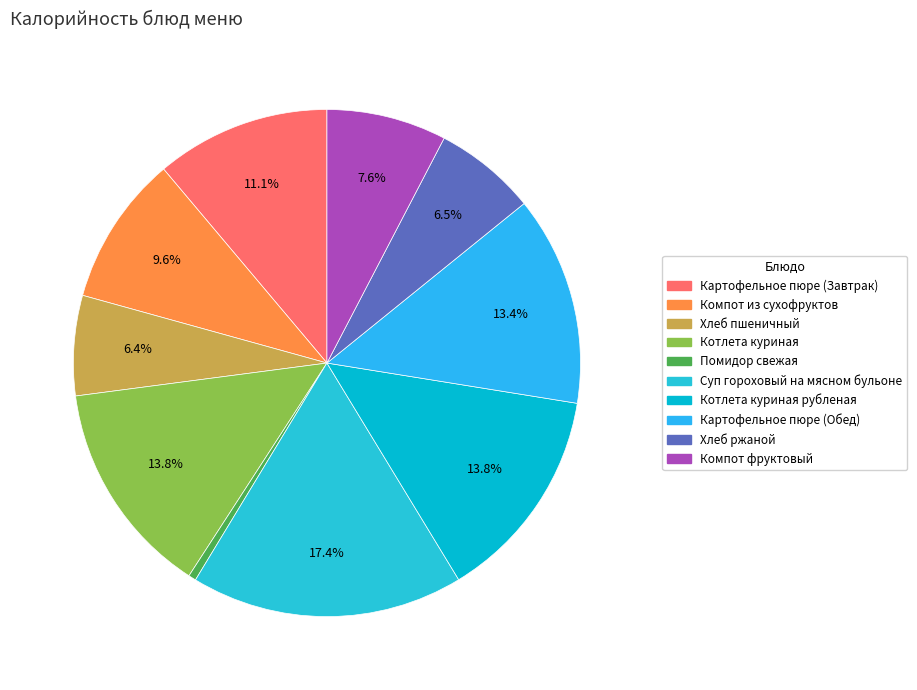

How many slices are in this pie chart?

10